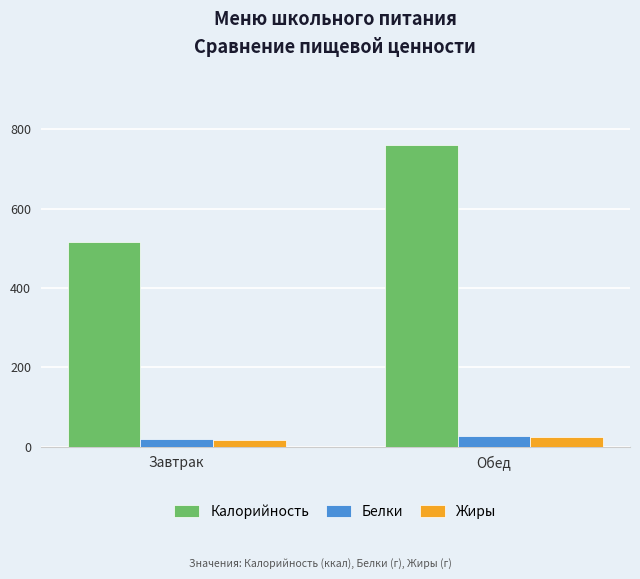

What is the greatest value displayed?

760.7